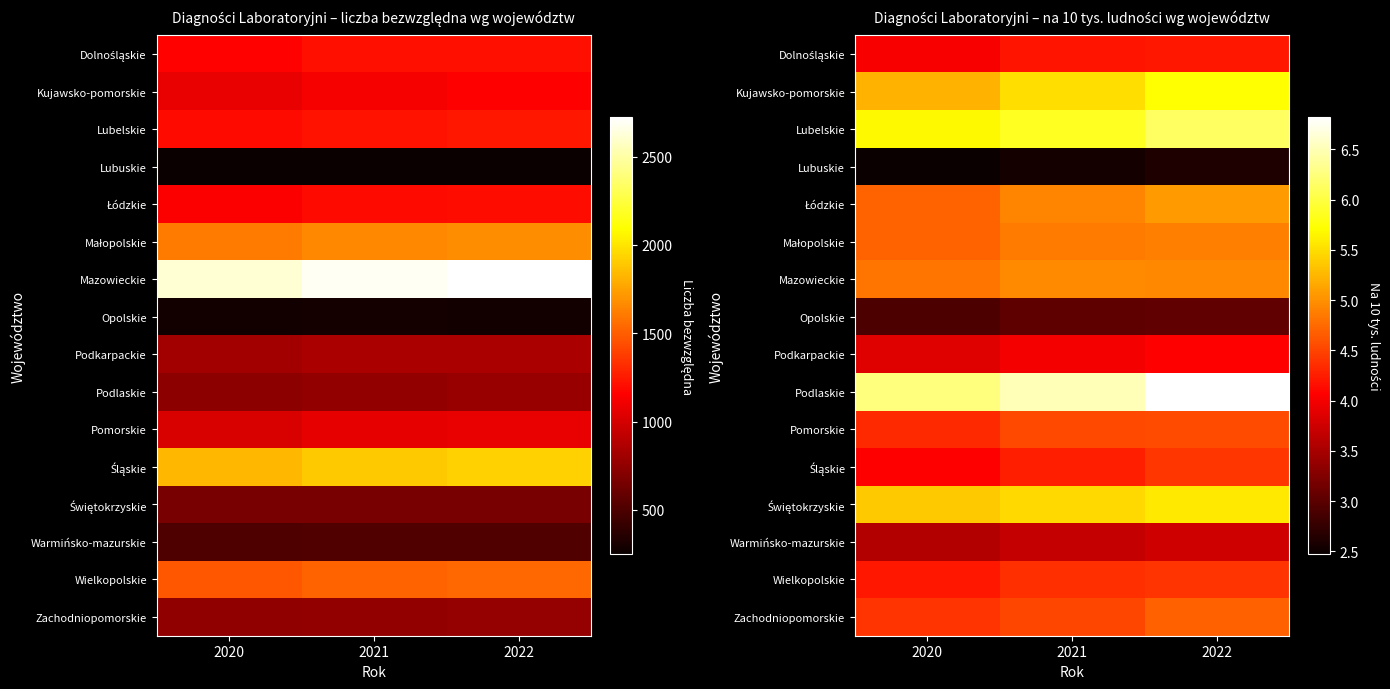

The value of Śląskie at 2020 is 7.2. True or false?

False